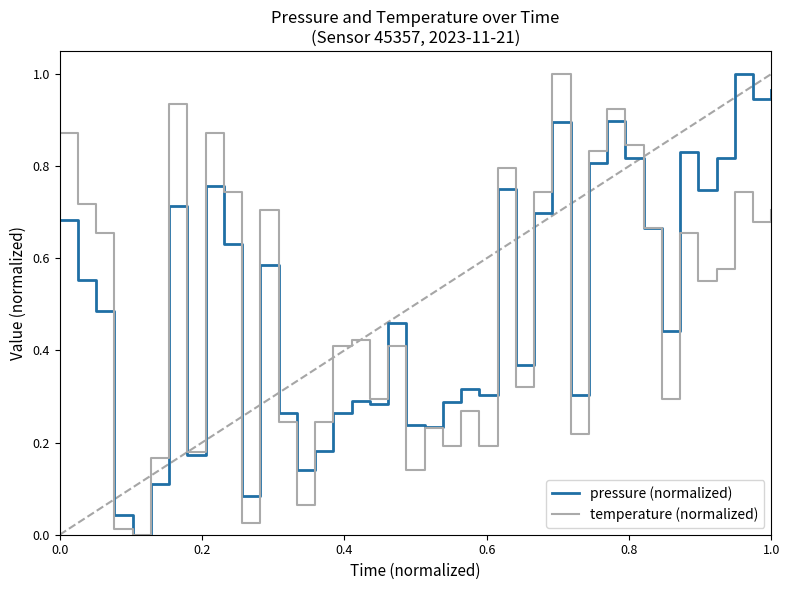

What is the maximum value for temperature (normalized)?

1.0